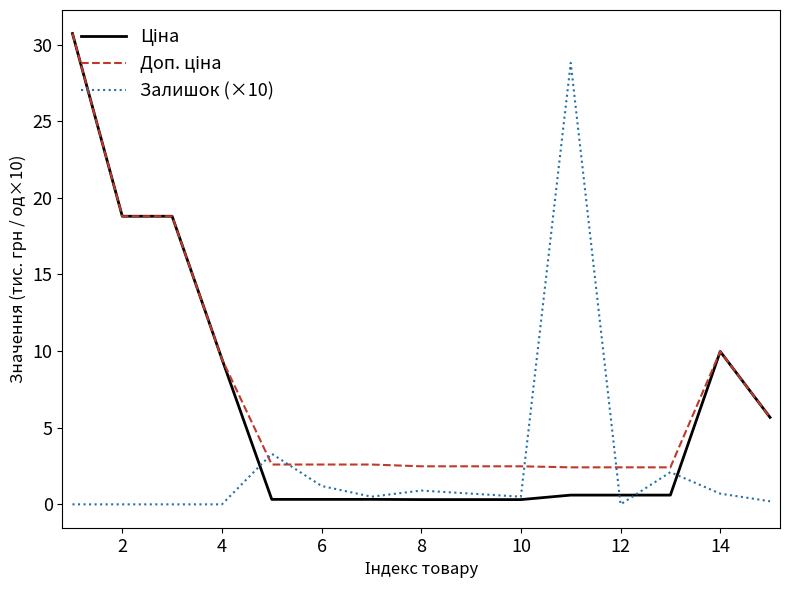

What is the greatest value displayed?

30.7